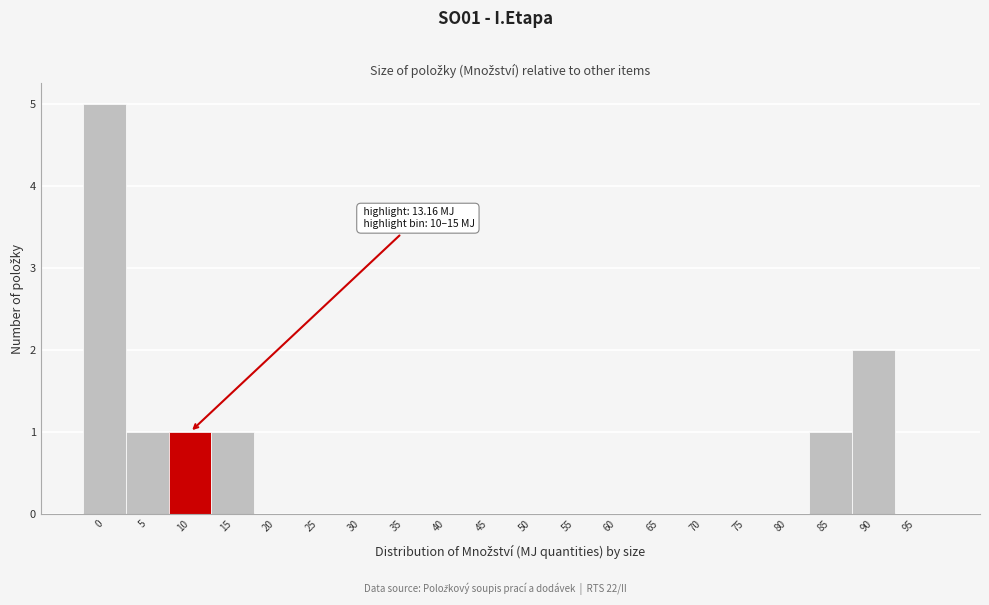

Reading left to right, transcribe all the data shown in this chart.

0=5	5=1	10=1	15=1	20=0	25=0	30=0	35=0	40=0	45=0	50=0	55=0	60=0	65=0	70=0	75=0	80=0	85=1	90=2	95=0